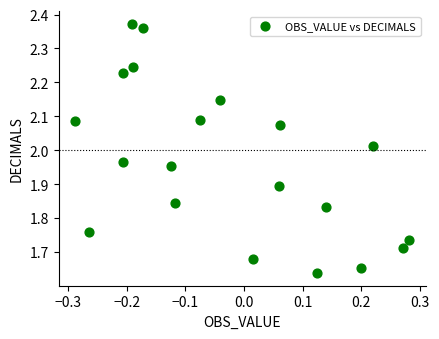

What is the range of Y values (max minus min)?

0.7